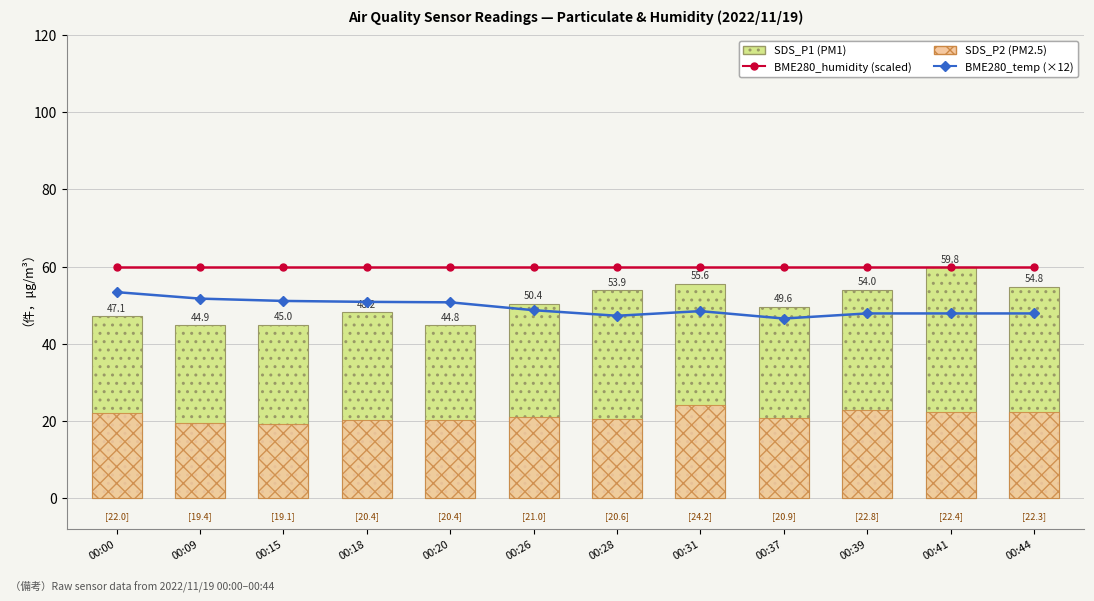

What is the average value of the BME280_temperature (×12) series?

49.4